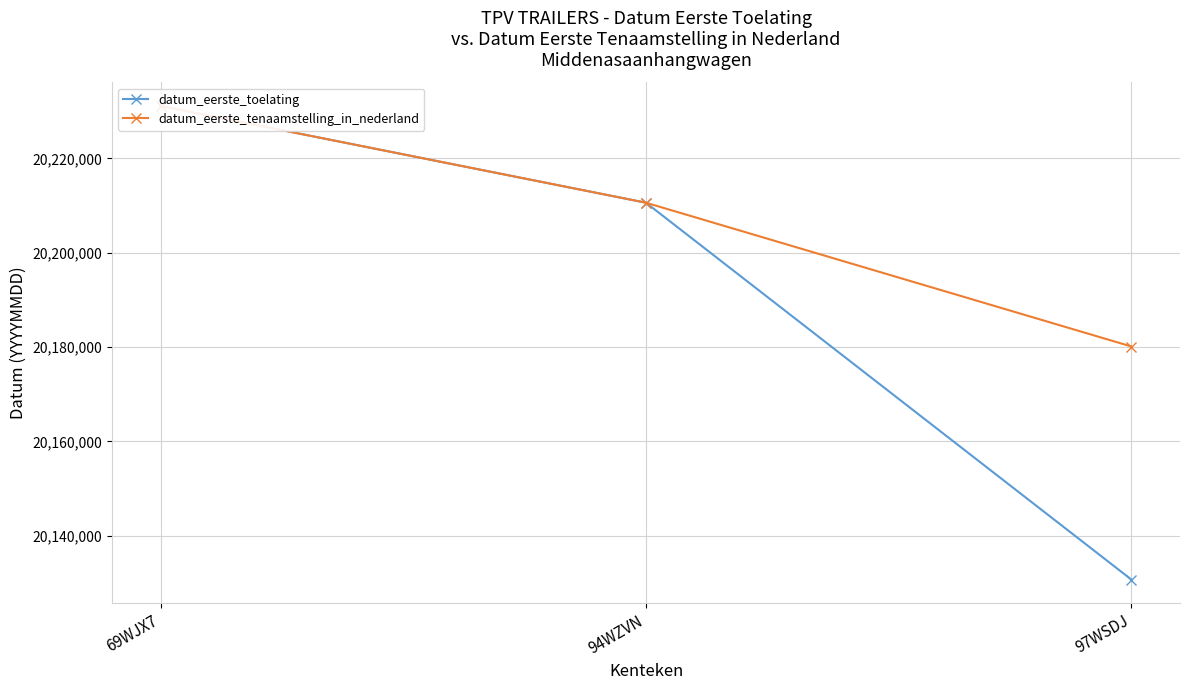

What is the difference between the maximum and minimum values in the datum_eerste_tenaamstelling_in_nederland series?

50995